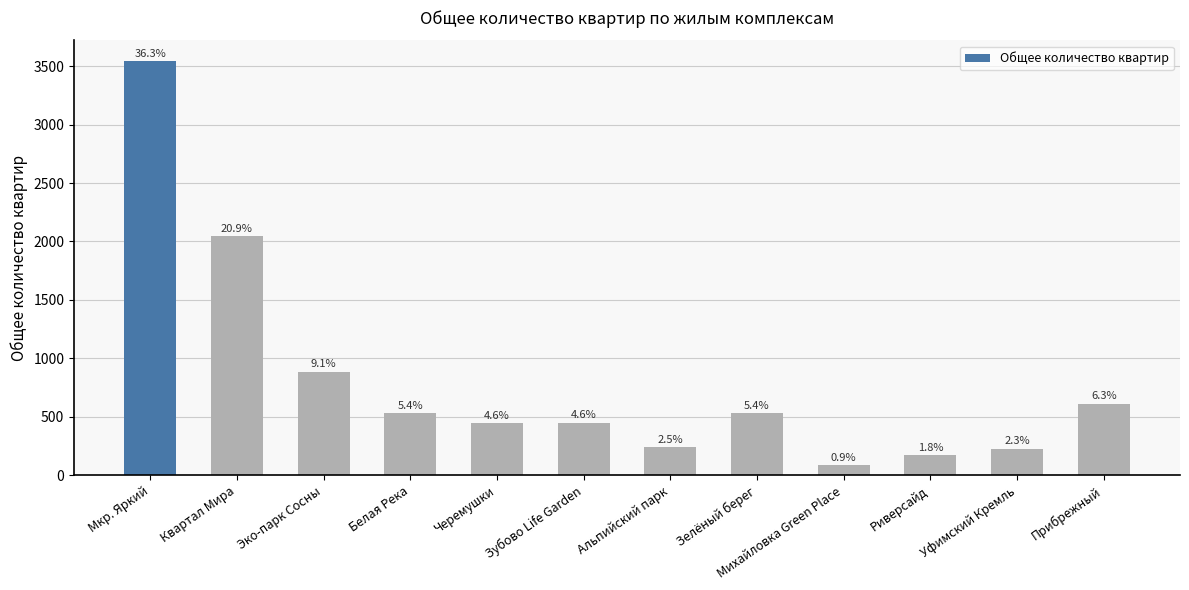

What is the average value?

814